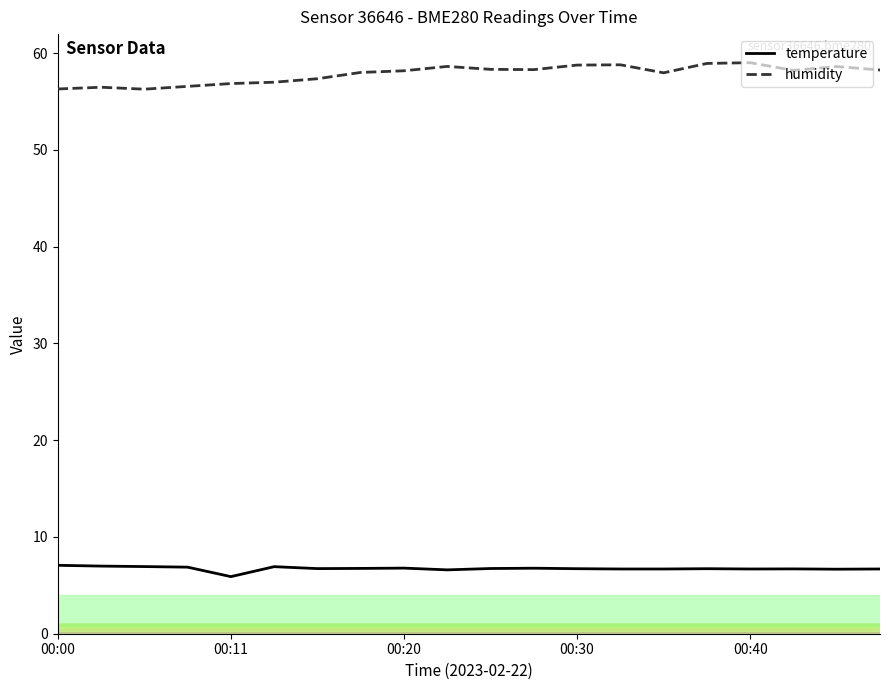

Which series has the largest total across all categories?

humidity